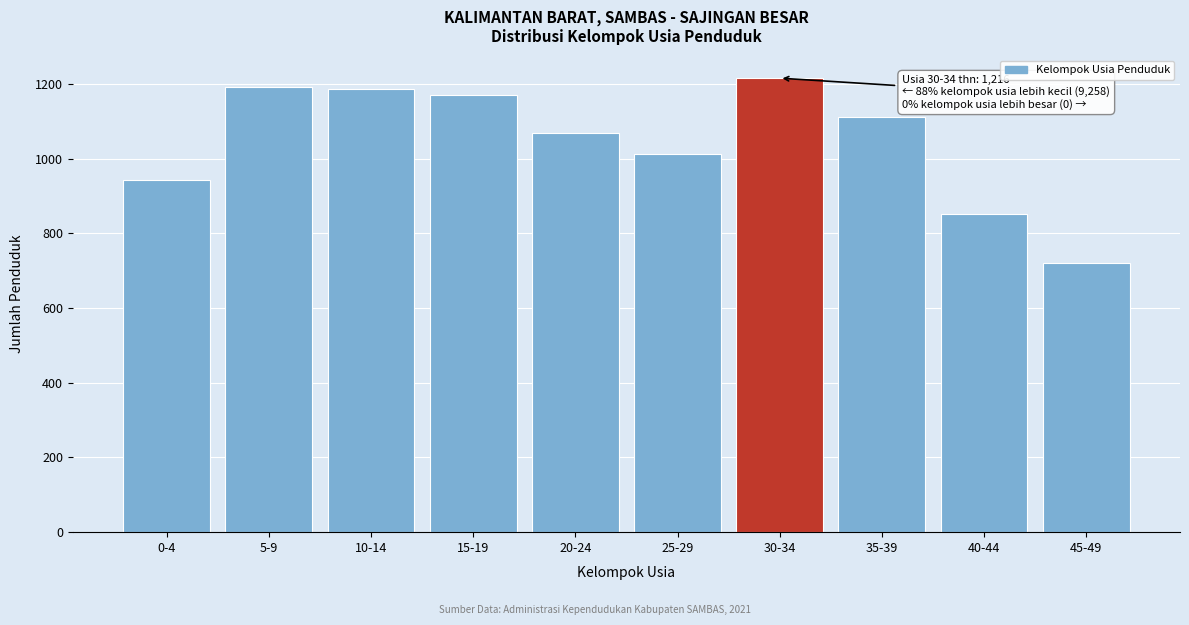

What is the greatest value displayed?

1216